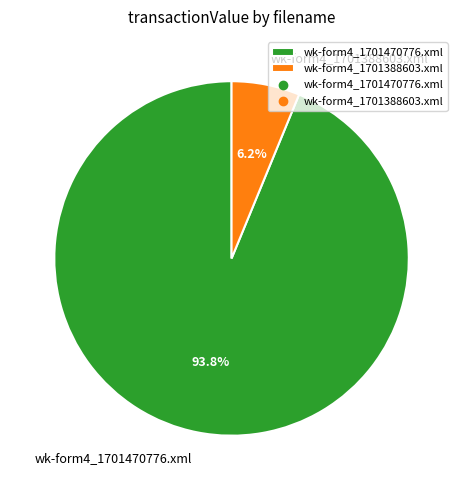

To the nearest percent, what portion does wk-form4_1701470776.xml represent?

94%